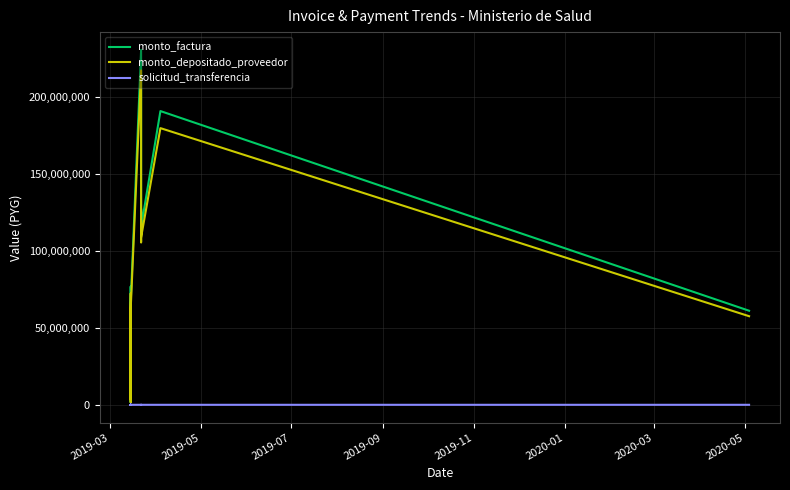

At how many categories does at least one series exceed 82547884?

5